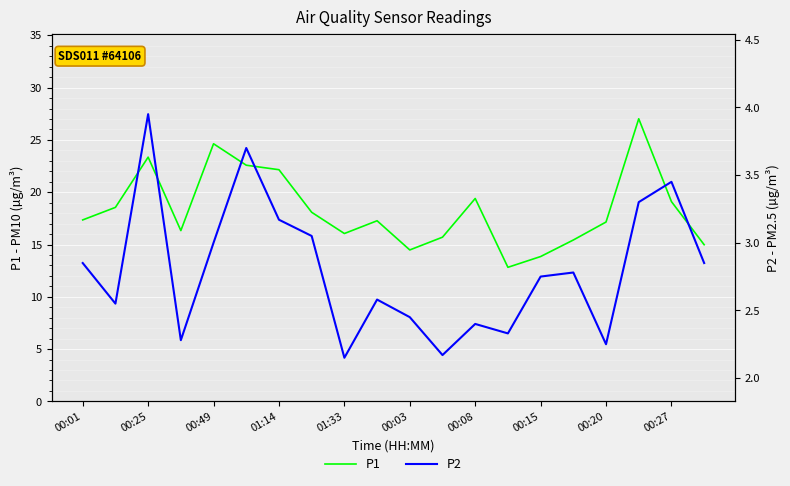

Is it true that P1 equals 19.4 at 00:08?

True